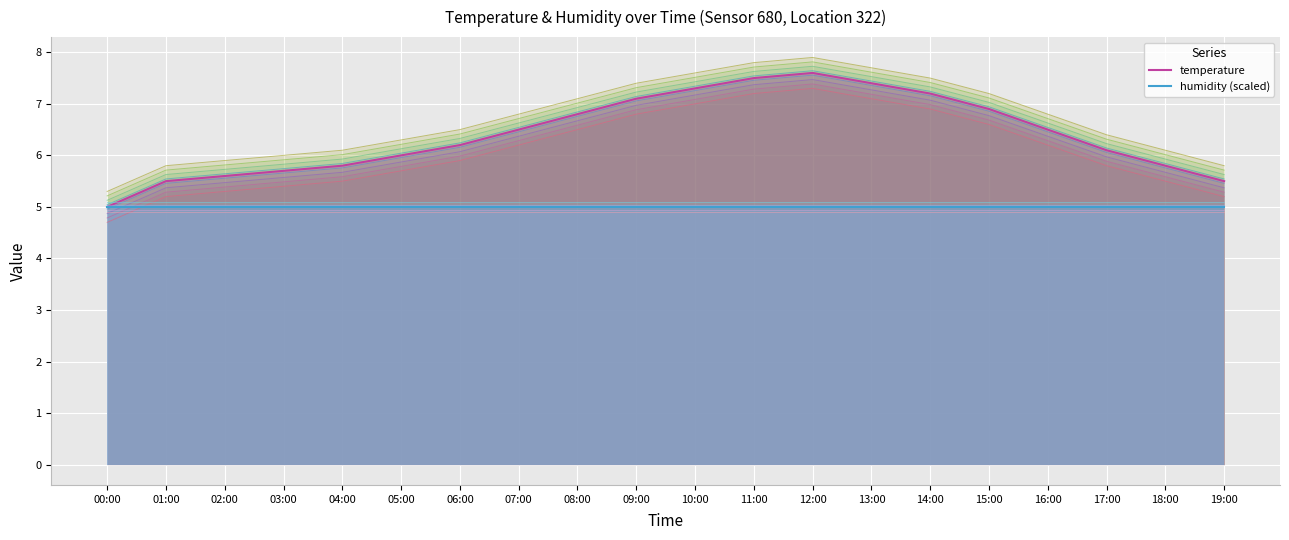

Is the value of temperature_t1 at 16:00 greater than the value of temperature at 00:00?

Yes